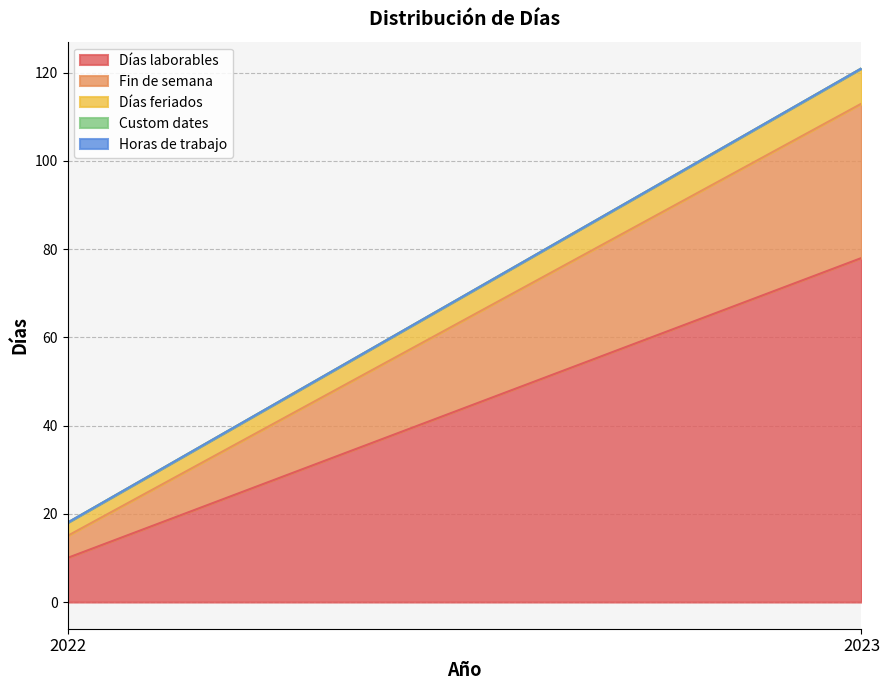

Is it true that Días laborables equals 10 at 2022?

True